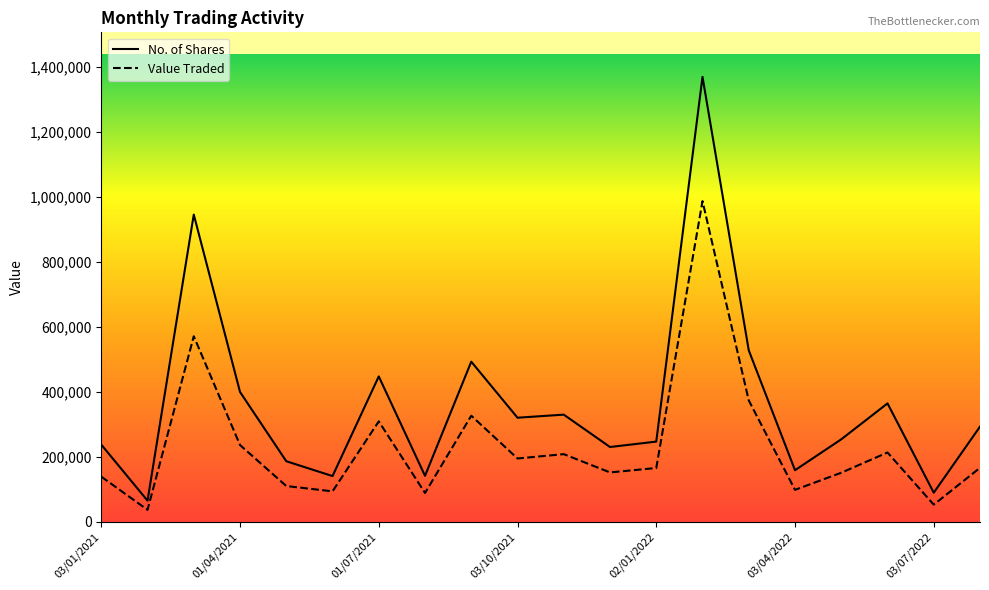

What position from the right is 01/09/2021?

12